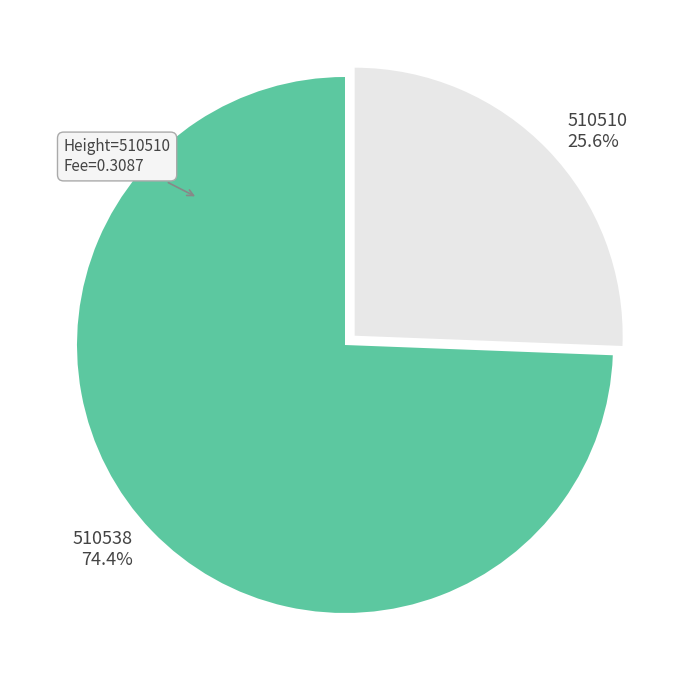

The 510538 slice represents 68% of the pie. True or false?

False